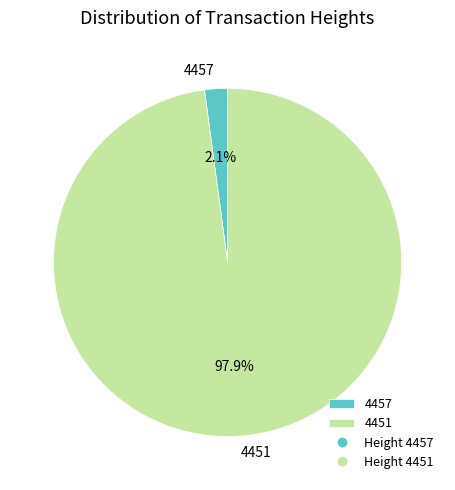

The 4457 slice represents 2% of the pie. True or false?

True